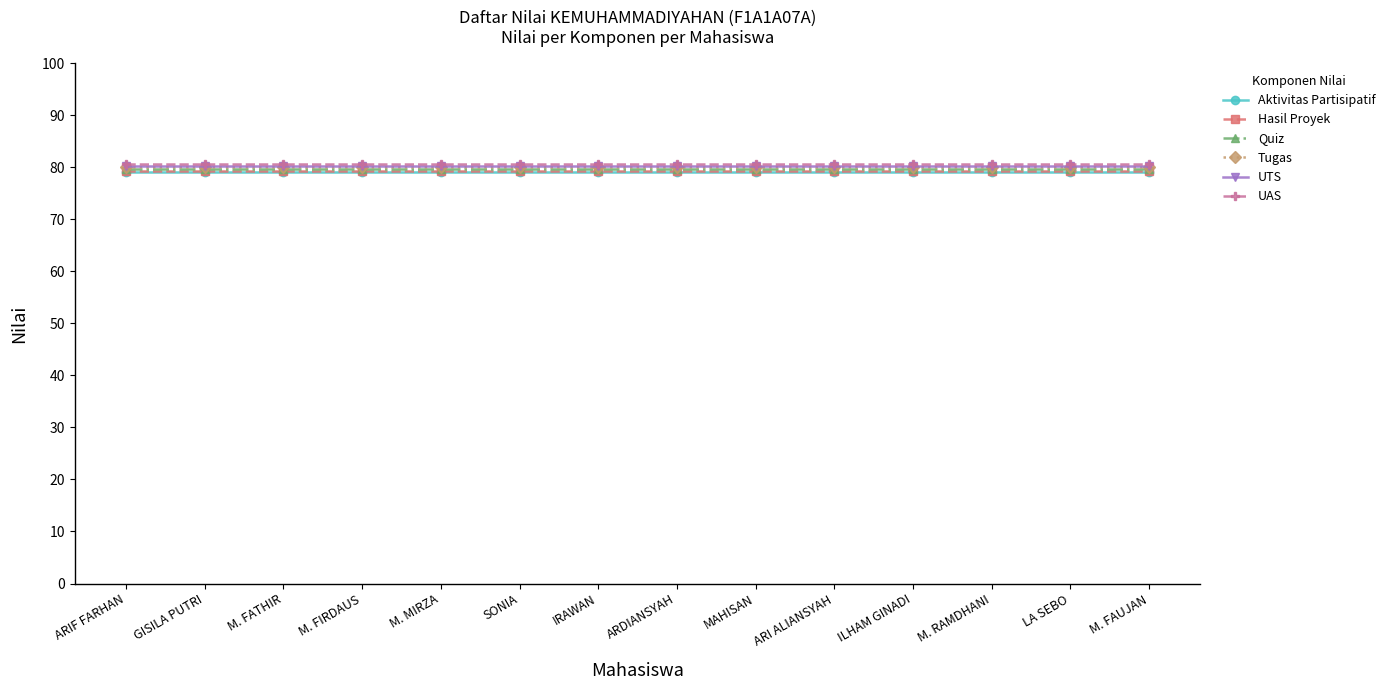

How many distinct data groups are displayed?

6